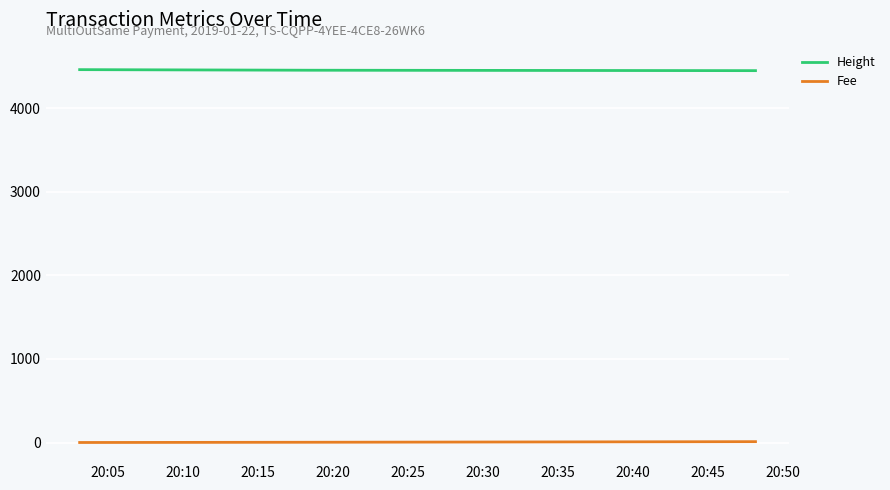

What is the average value of the Fee series?

4.4